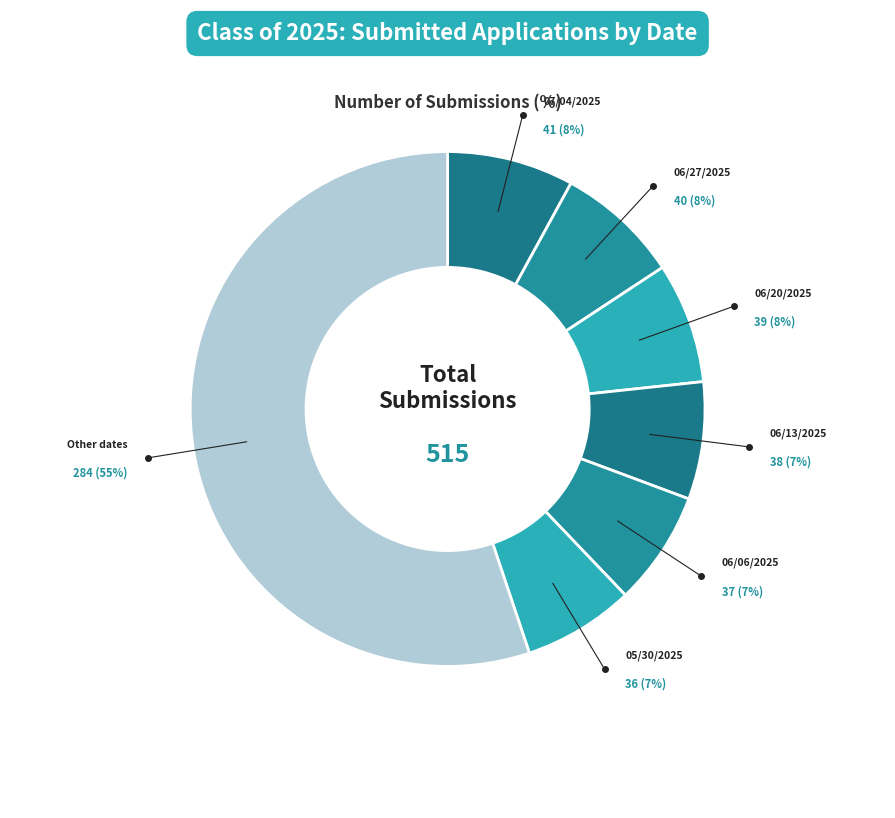

Which slice is the largest?

Other dates